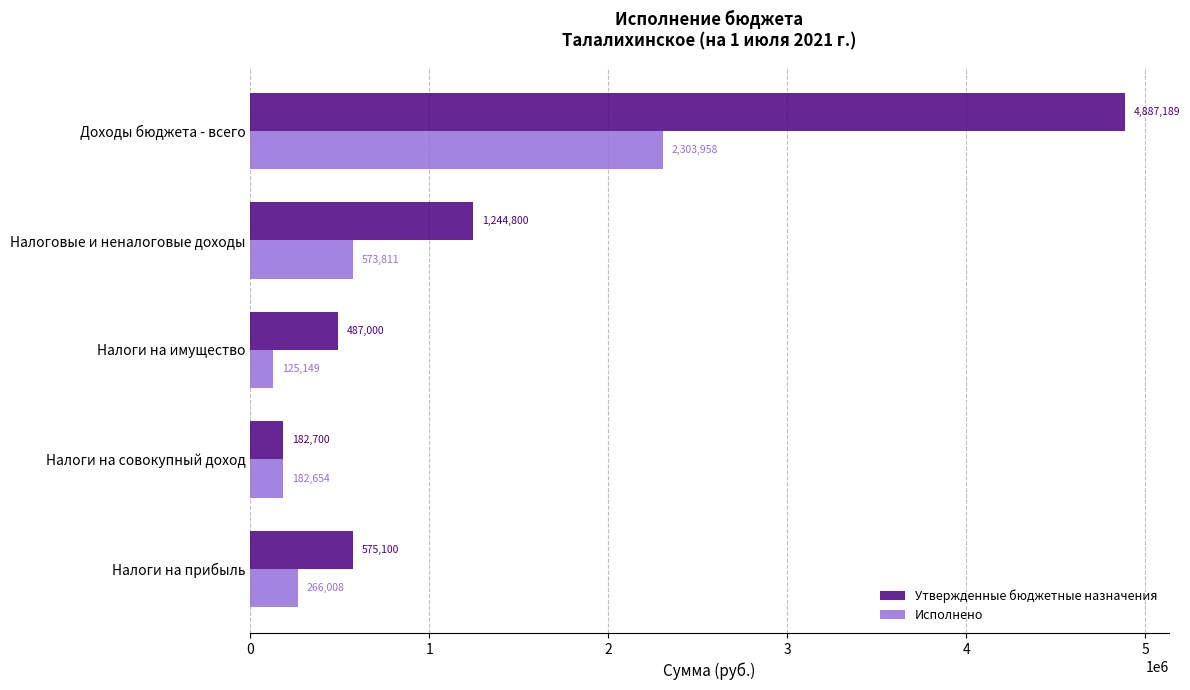

What is the approximate value of Исполнено at Налоги на прибыль?

266008.2